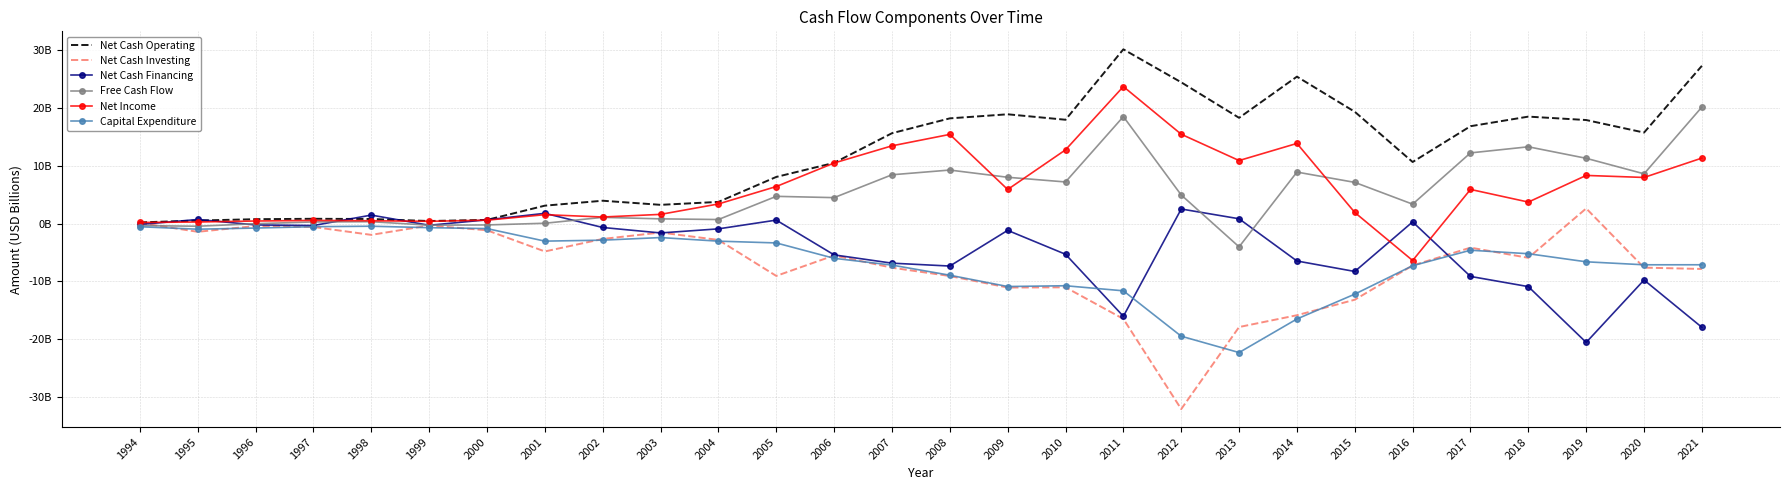

What are all the series names shown in the legend?

Net Cash Operating, Net Cash Investing, Net Cash Financing, Free Cash Flow, Net Income, Capital Expenditure